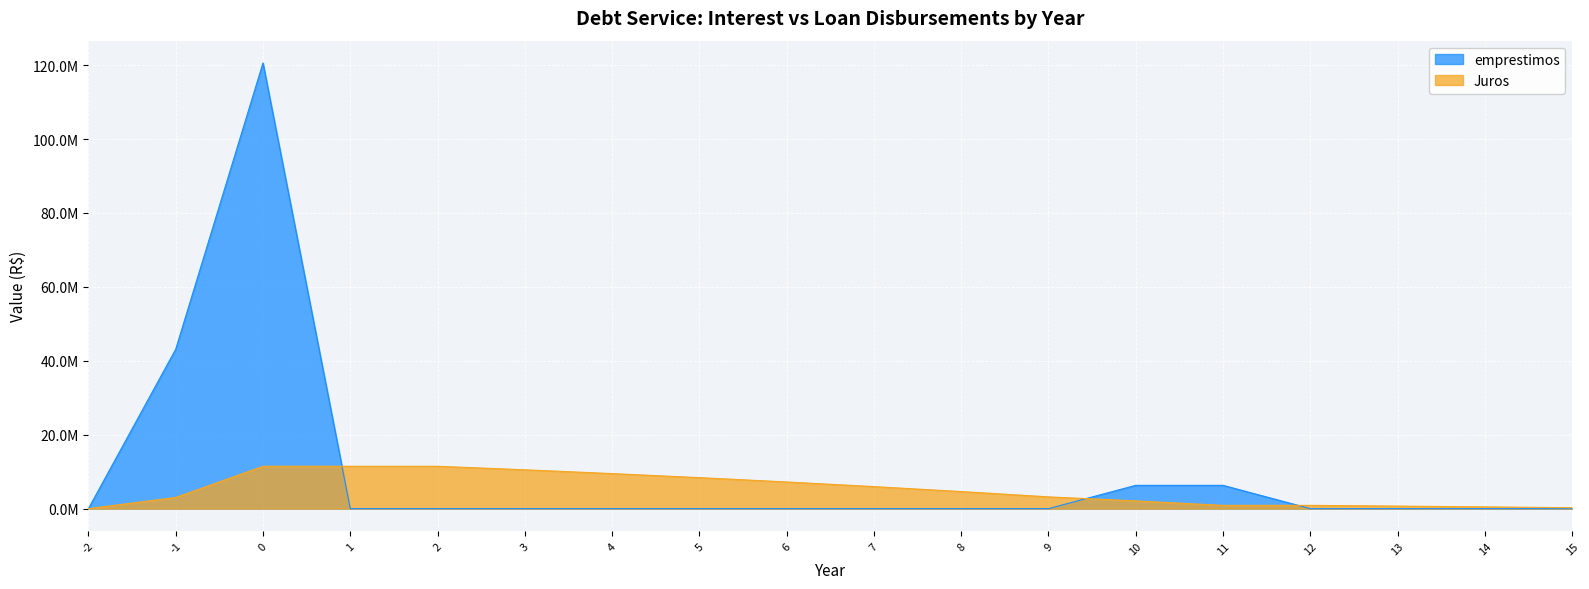

Reading left to right, what are all the values shown in this chart?

Juros: -2=0.0	-1=3018400.0	0=11458685.3	1=11458685.3	2=11458685.3	3=10502040.1	4=9478429.7	5=8383166.7	6=7211235.2	7=5957268.5	8=4615524.1	9=3179857.7	10=2084694.5	11=882000.0	12=882000.0	13=683348.8	14=470792.0	15=243356.3
emprestimos: -2=0.0	-1=43120000.0	0=120575504.0	1=0.0	2=0.0	3=0.0	4=0.0	5=0.0	6=0.0	7=0.0	8=0.0	9=0.0	10=6300000.0	11=6300000.0	12=0.0	13=0.0	14=0.0	15=0.0